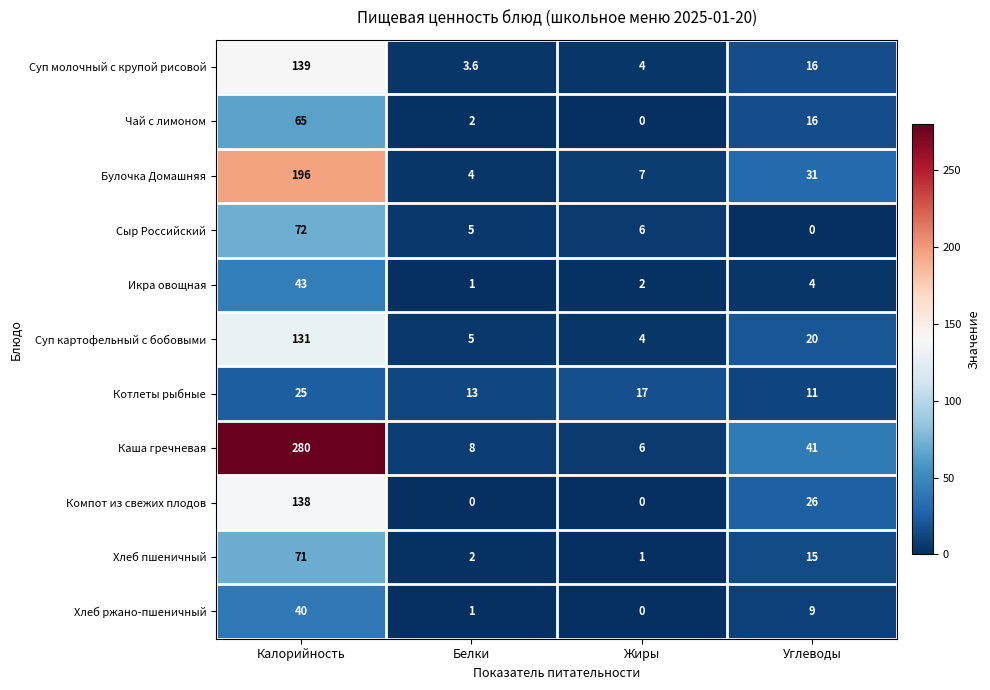

At which label does Компот из свежих плодов reach its peak?

Калорийность